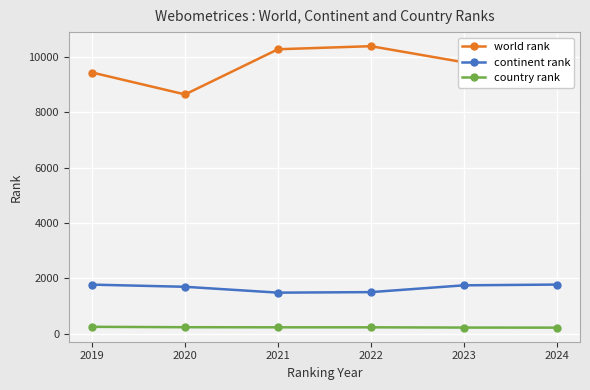

What is the difference between the continent rank values at 2019 and 2024?

2